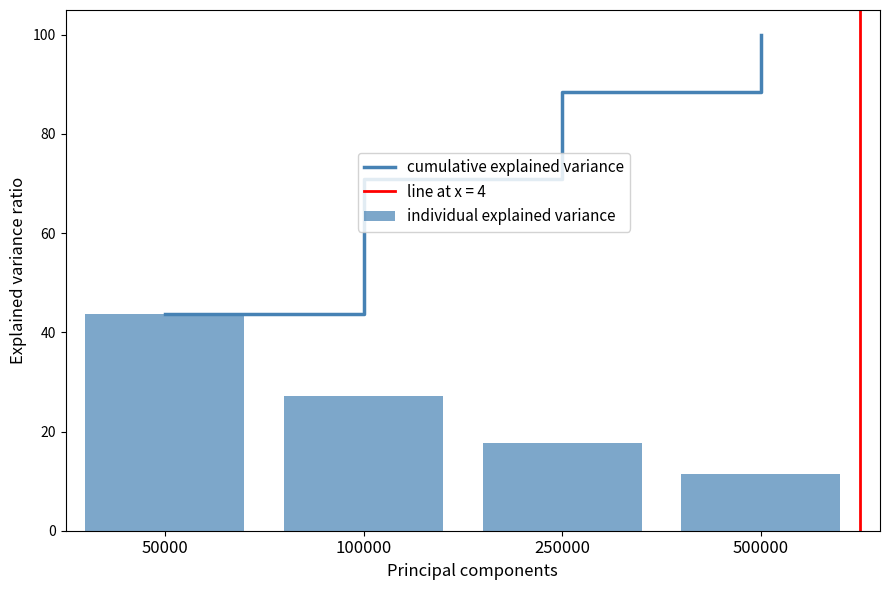

Is it true that the value at 50000 is 13.5?

False